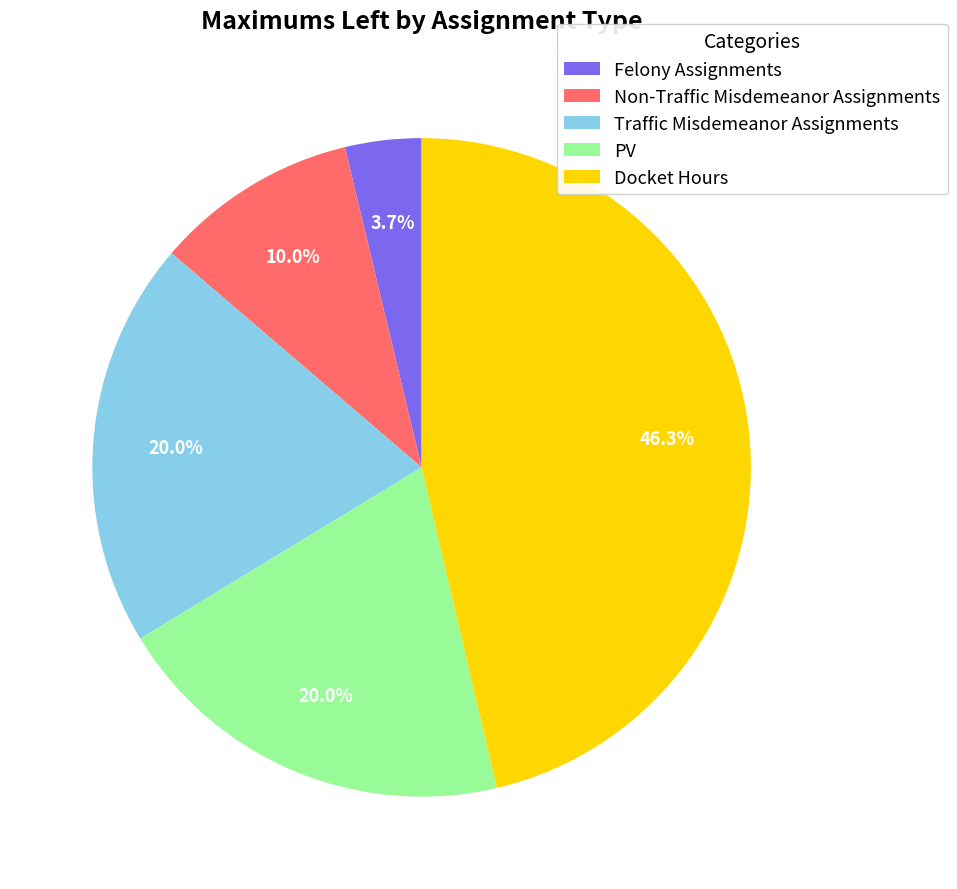

Do Non-Traffic Misdemeanor Assignments and Felony Assignments together represent more than half of the pie?

No